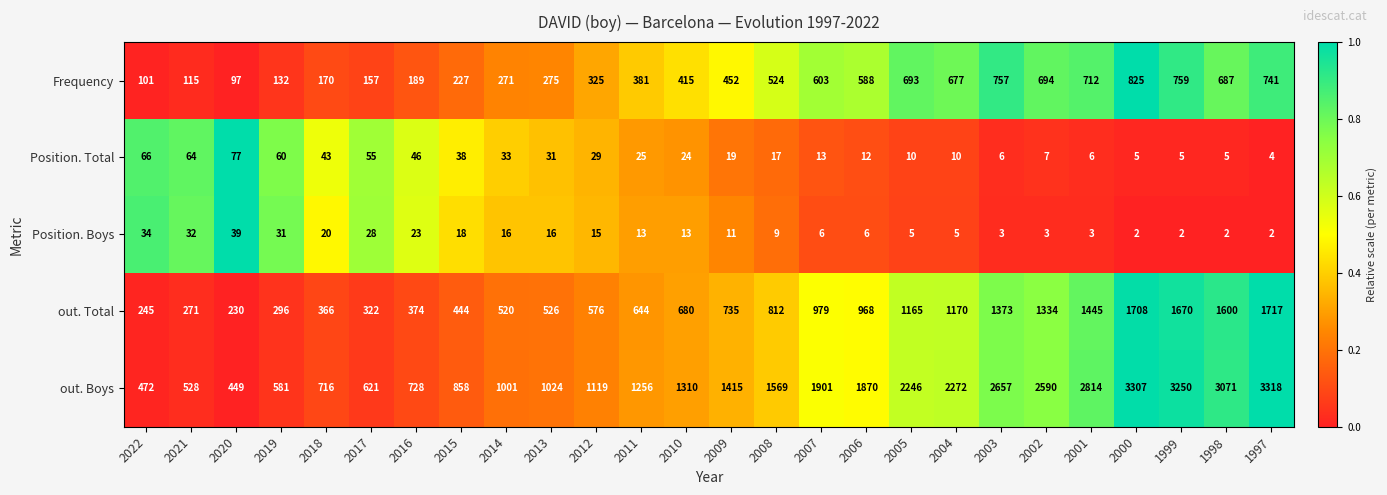

What is the sum of the Position. Boys values at 2005 and 1999?

7